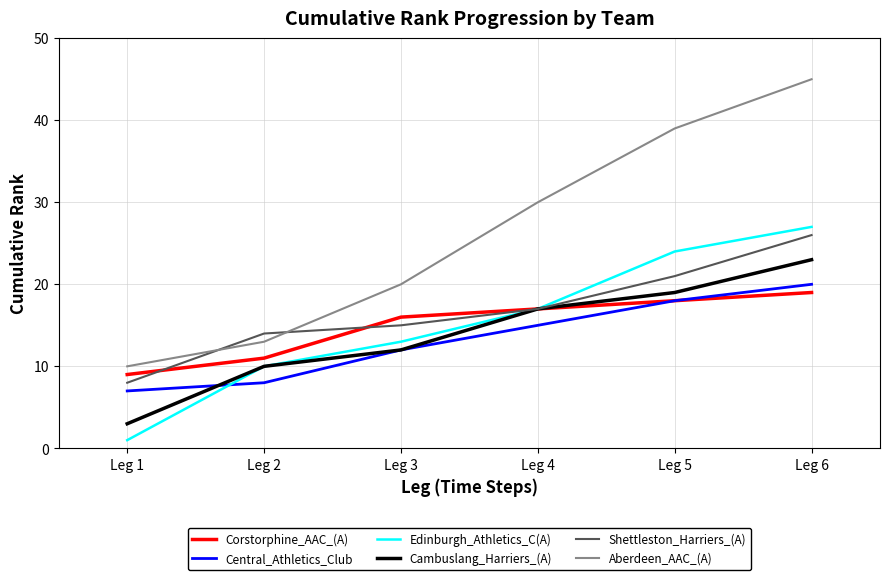

Reading left to right, list all the values displayed in this chart.

Corstorphine_AAC_(A): 9	11	16	17	18	19
Central_Athletics_Club: 7	8	12	15	18	20
Edinburgh_Athletics_C(A): 1	10	13	17	24	27
Cambuslang_Harriers_(A): 3	10	12	17	19	23
Shettleston_Harriers_(A): 8	14	15	17	21	26
Aberdeen_AAC_(A): 10	13	20	30	39	45